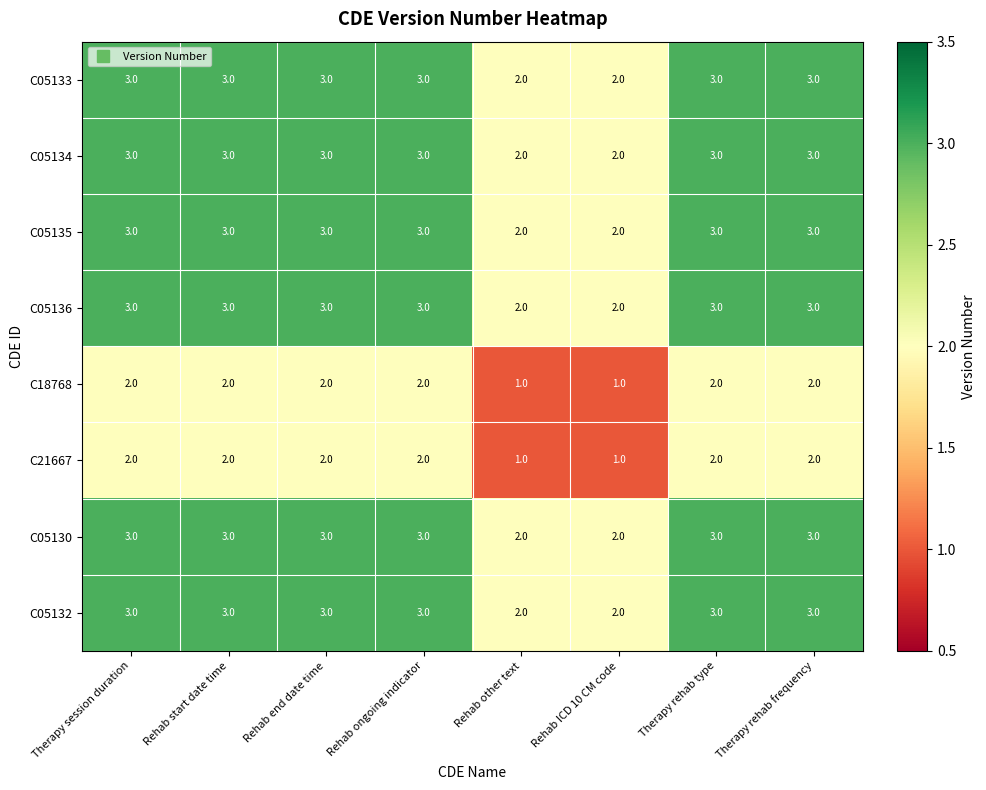

What is the highest value of the C05136 series?

3